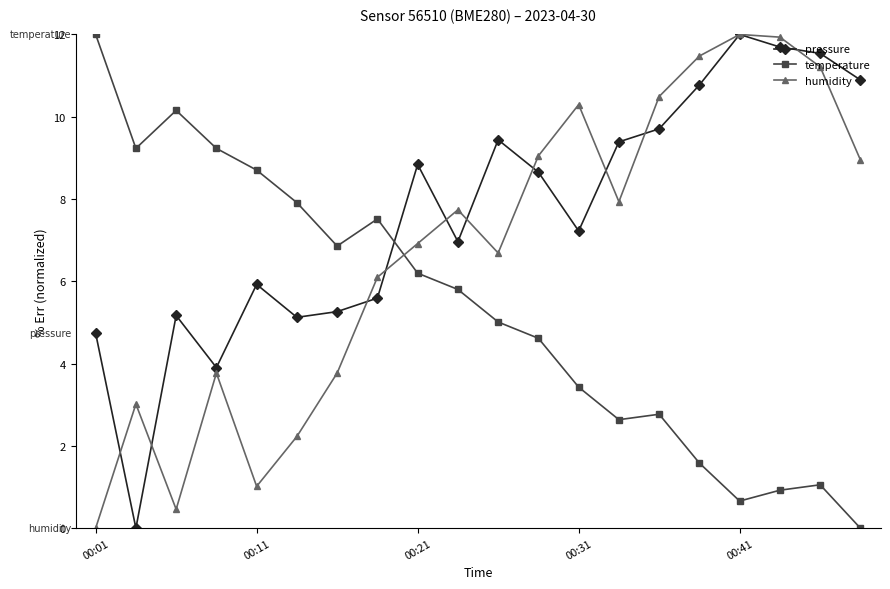

True or false: temperature and humidity intersect in this chart.

True